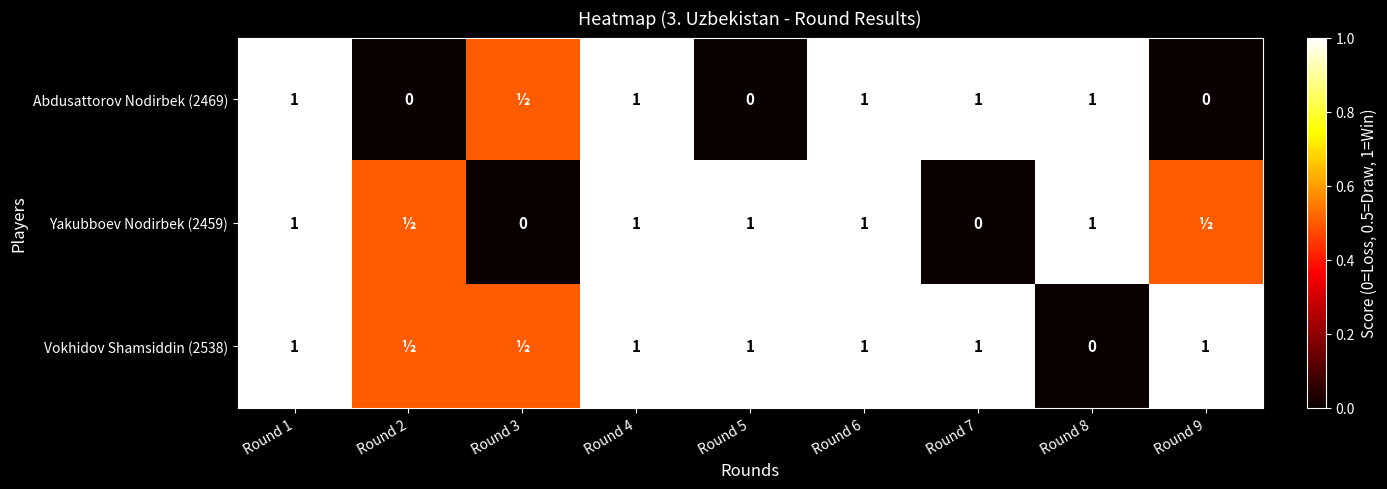

What is the sum of the Abdusattorov Nodirbek (2469) values at Round 1 and Round 6?

2.0